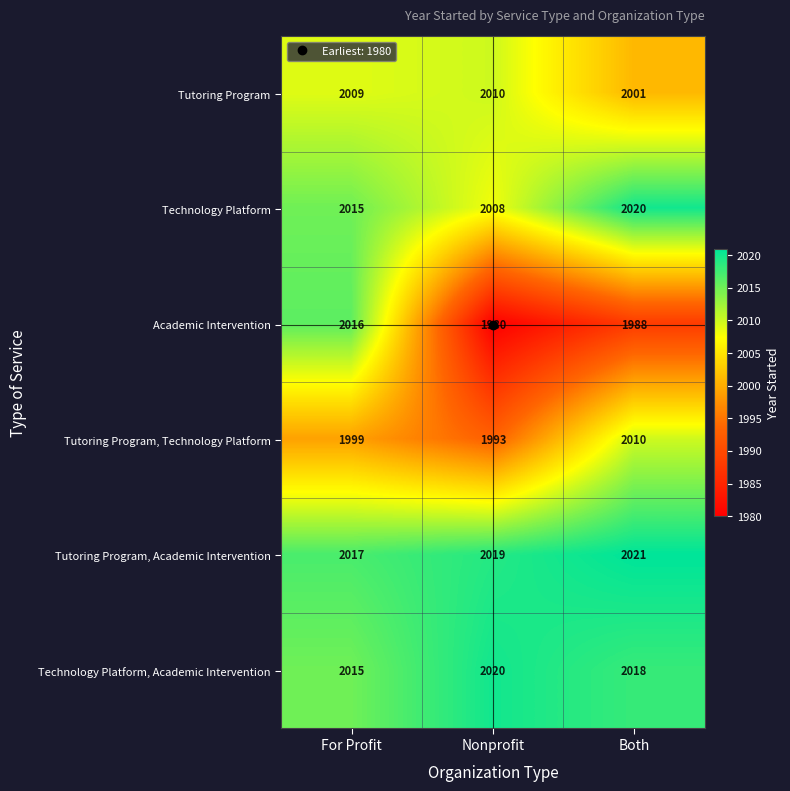

At which category does the chart reach its peak across all series?

Both